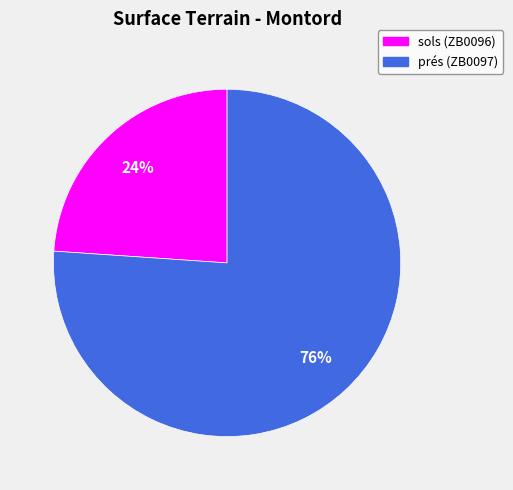

To the nearest percent, what is the average slice percentage?

50%